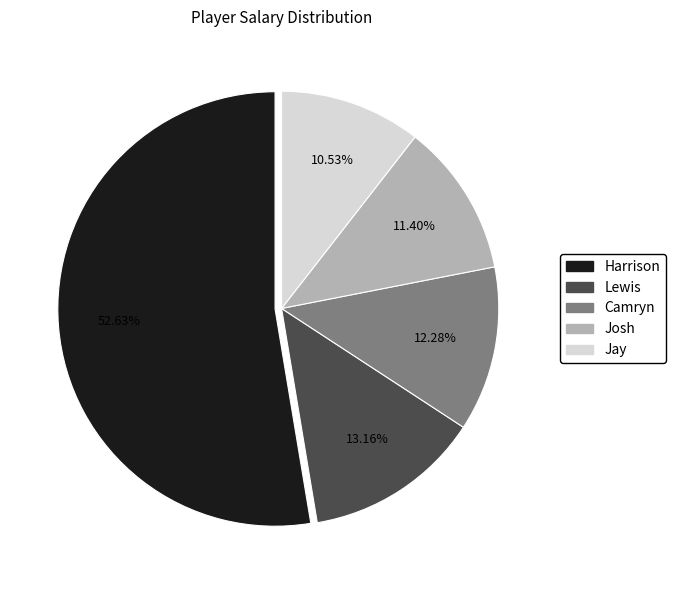

To the nearest percent, what is the combined percentage of Josh and Harrison?

64%